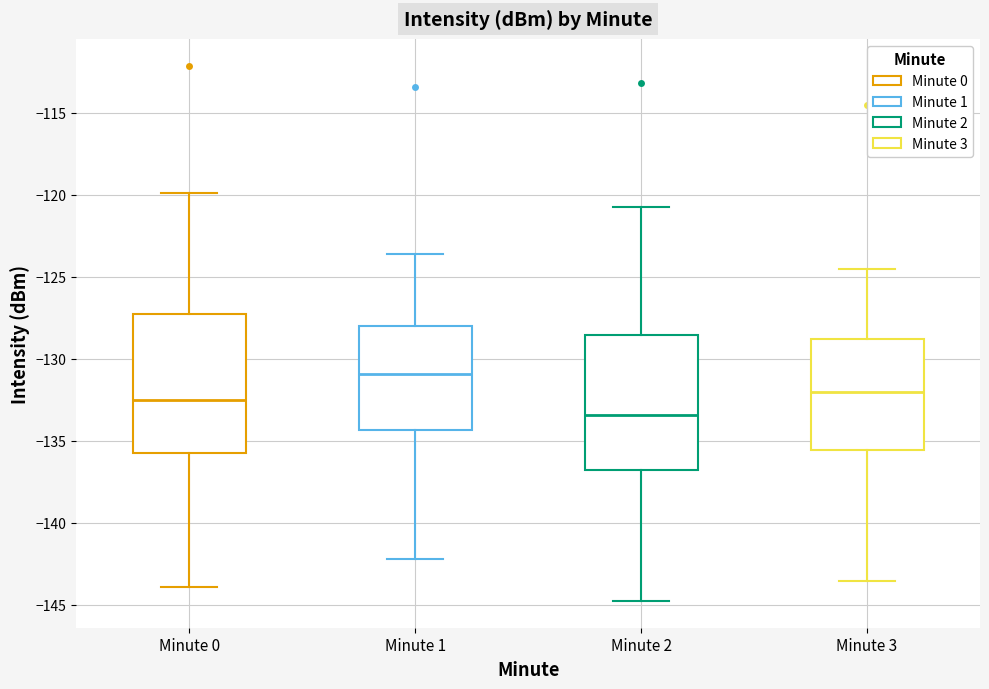

Reading left to right, read every box against the y-axis: the position of its median line, the range the box covers, and the ends of its whiskers. The values are not printed on the chart, so give them approximately, as read against the axis.

Minute 0: median -132.5, box -135.5 to -127.5, whiskers -144.0 to -120.0
Minute 1: median -131.0, box -134.5 to -128.0, whiskers -142.0 to -123.5
Minute 2: median -133.5, box -137.0 to -128.5, whiskers -145.0 to -121.0
Minute 3: median -132.0, box -135.5 to -129.0, whiskers -143.5 to -124.5